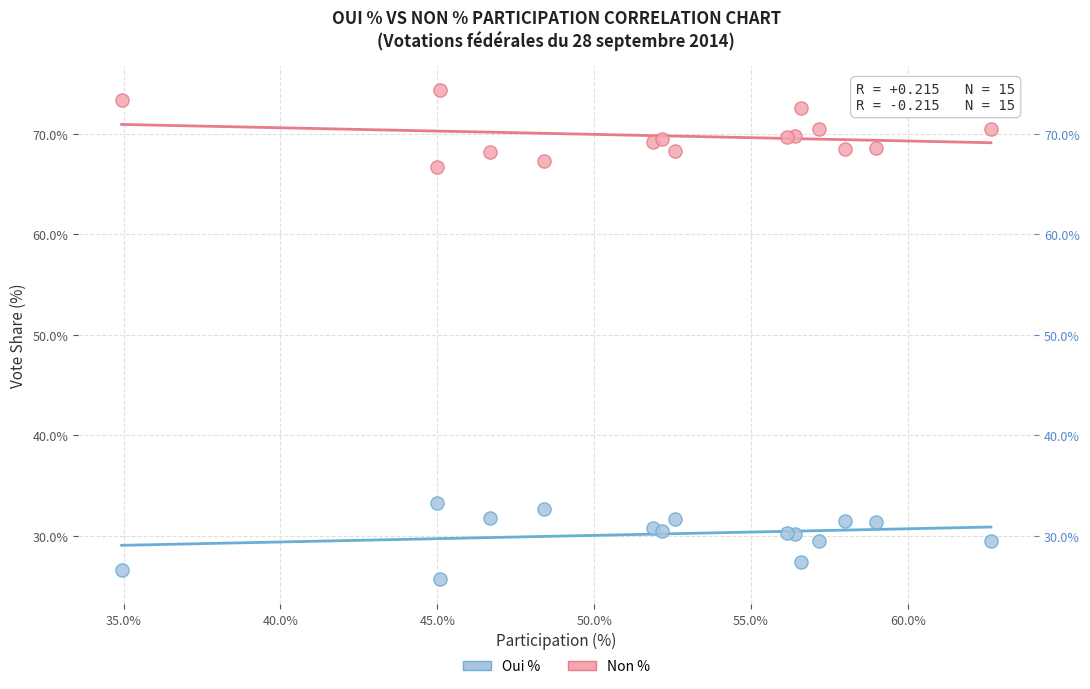

What is the X range (max minus min) for the scatter plot?

27.7